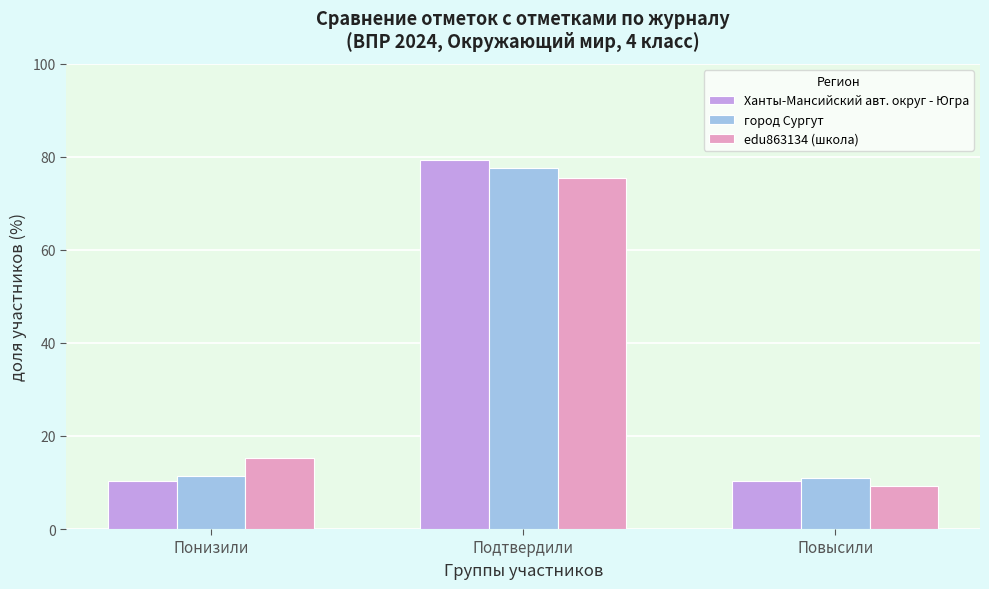

List the labels in order of edu863134 (школа) value, smallest first.

Повысили, Понизили, Подтвердили